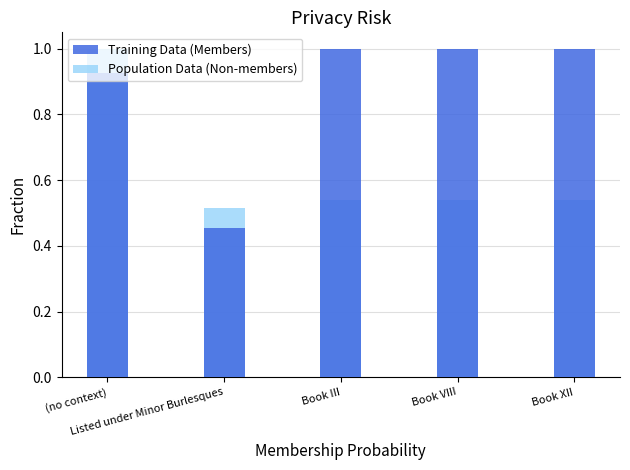

Which series changed the most between (no context) and Book XII?

Population Data (Non-members)